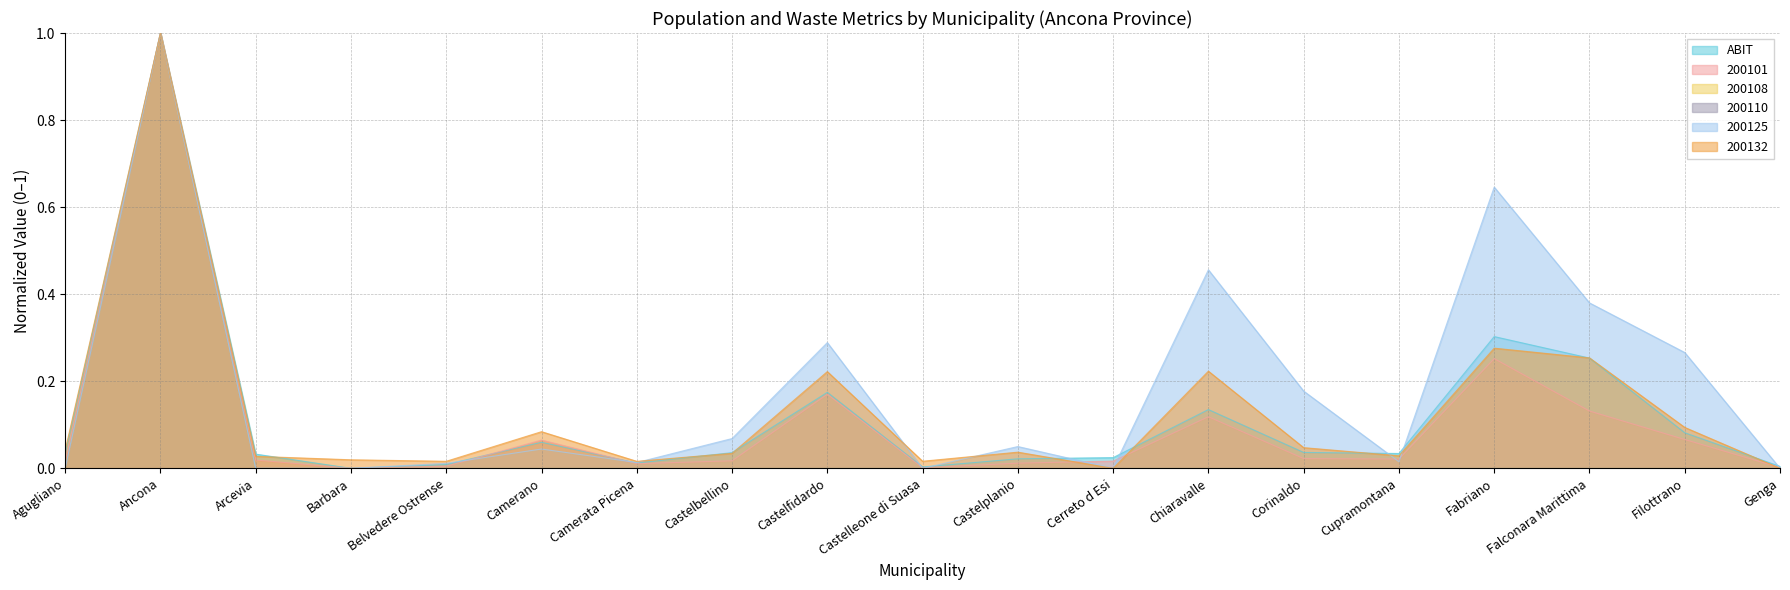

How many intersections are there between 200132 and ABIT?

8